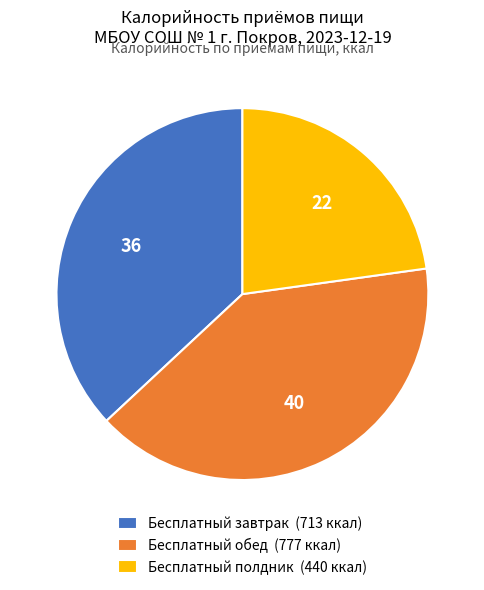

Does Бесплатный завтрак (713 ккал) represent more than half of the total?

No